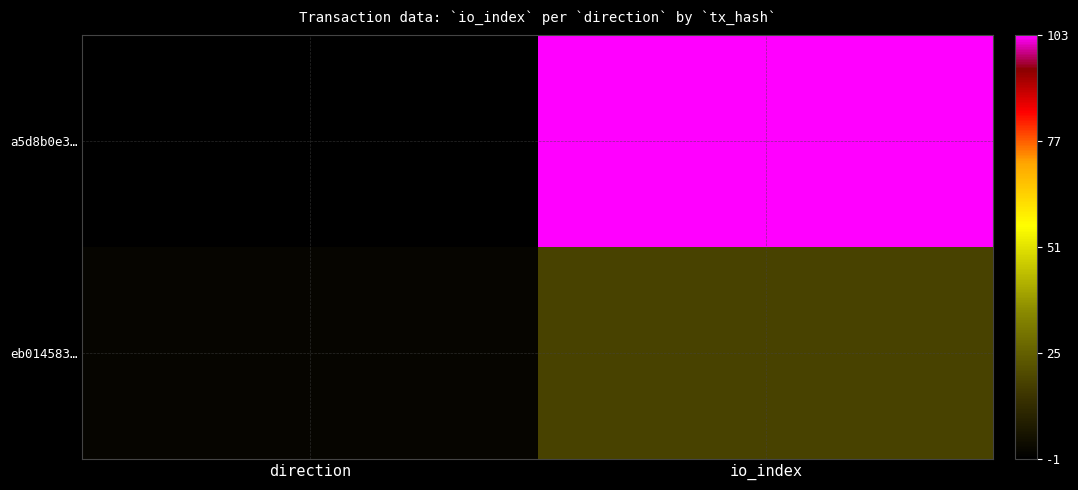

Reading left to right, what are all the values shown in this chart?

a5d8b0e3…: direction=-1	io_index=103
eb014583…: direction=1	io_index=18